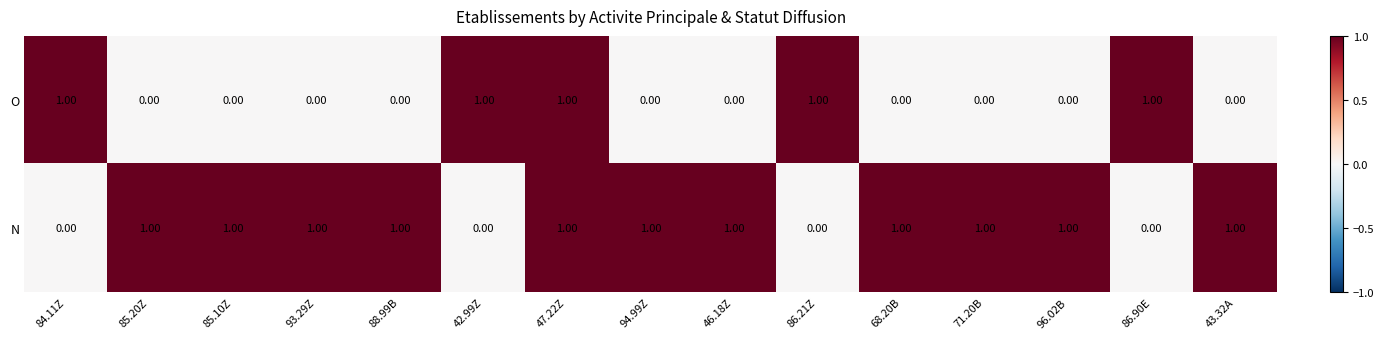

Between 88.99B and 47.22Z, which series saw the biggest shift?

O